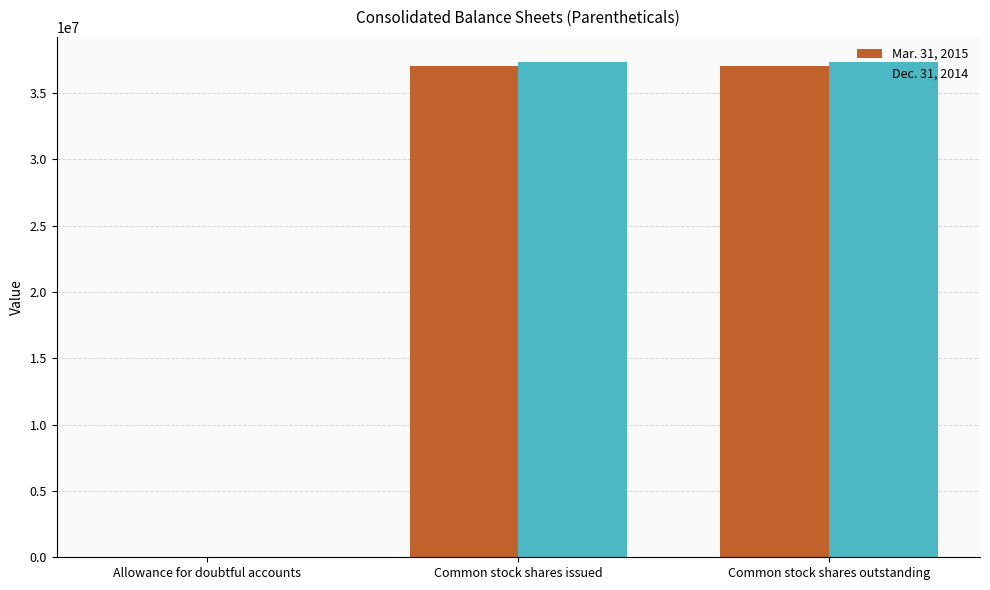

Reading left to right, transcribe all the data shown in this chart.

Mar. 31, 2015: Allowance for doubtful accounts=18331	Common stock shares issued=37018955	Common stock shares outstanding=37018955
Dec. 31, 2014: Allowance for doubtful accounts=19307	Common stock shares issued=37360515	Common stock shares outstanding=37360515